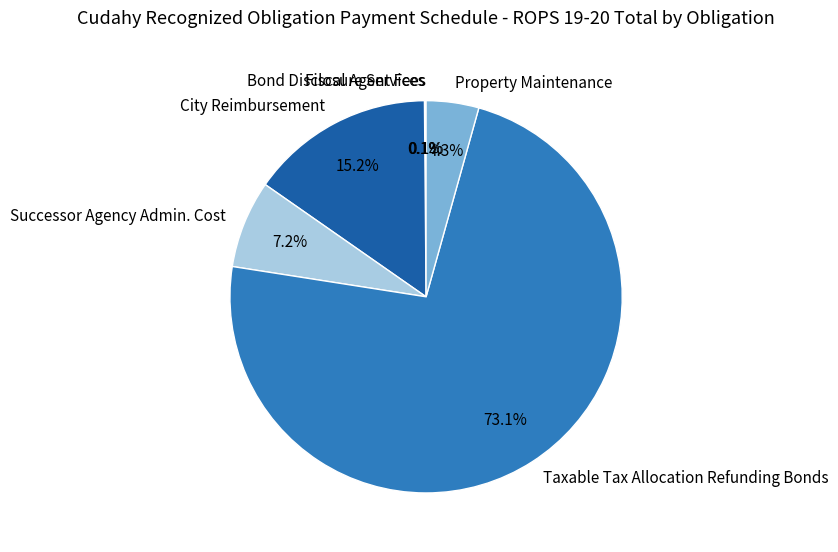

Between Successor Agency Admin. Cost and City Reimbursement, which is larger?

City Reimbursement